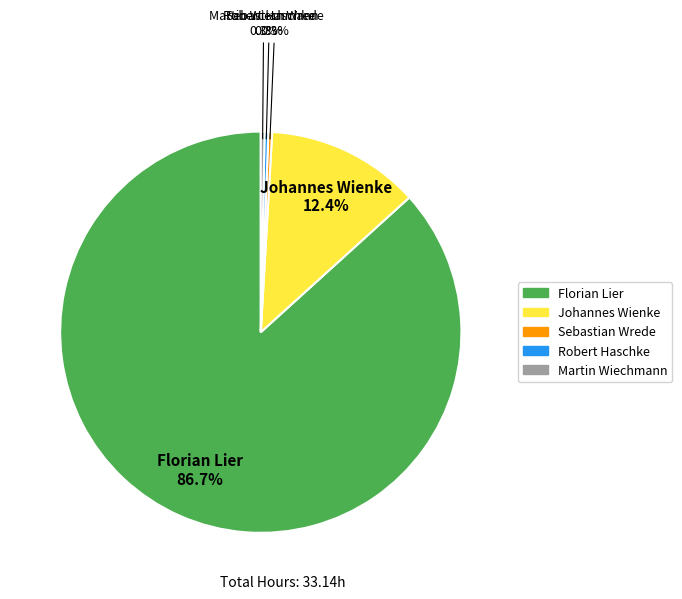

To the nearest percent, what is the difference between the largest and smallest slice percentages?

86%